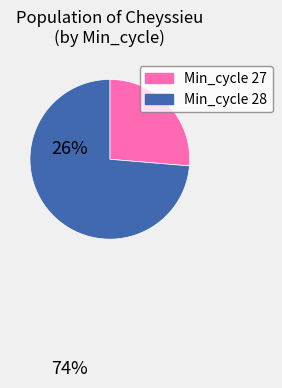

Does any single category account for the majority?

Yes